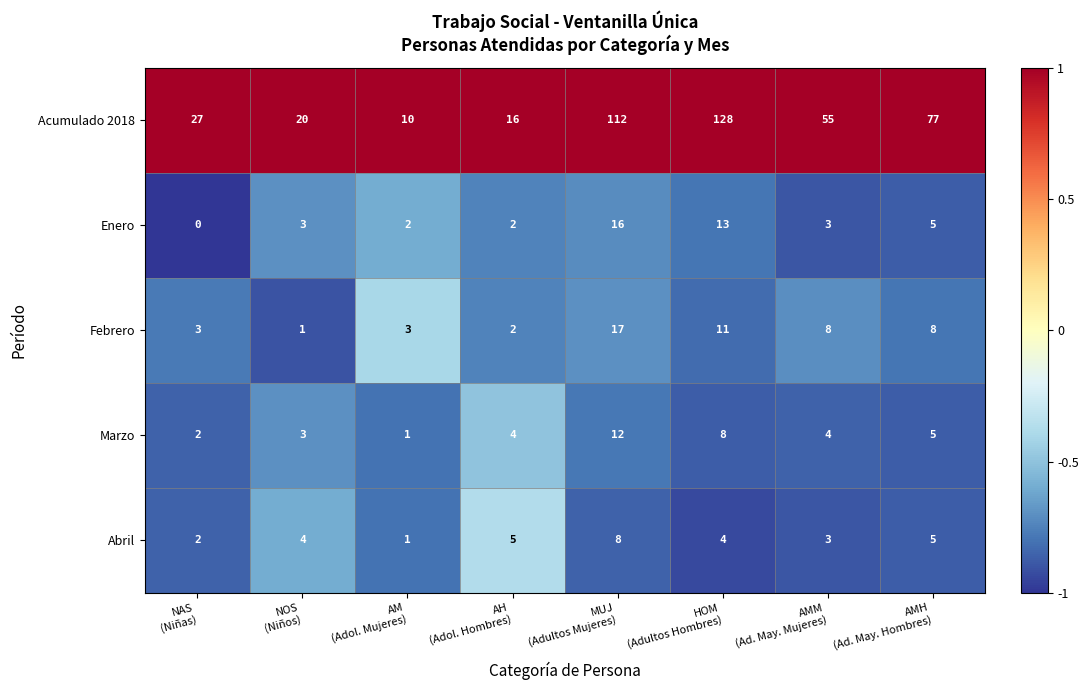

Rank the series by their maximum value, from highest to lowest.

Acumulado 2018, Febrero, Enero, Marzo, Abril